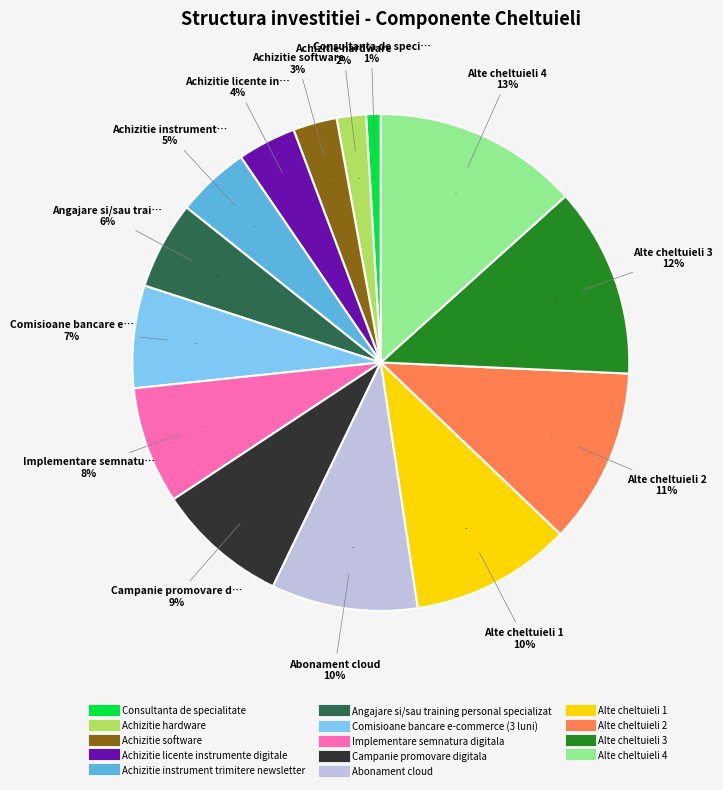

Approximately how many times larger is the value at Alte cheltuieli 1 compared to Consultanta de specialitate?

11.0